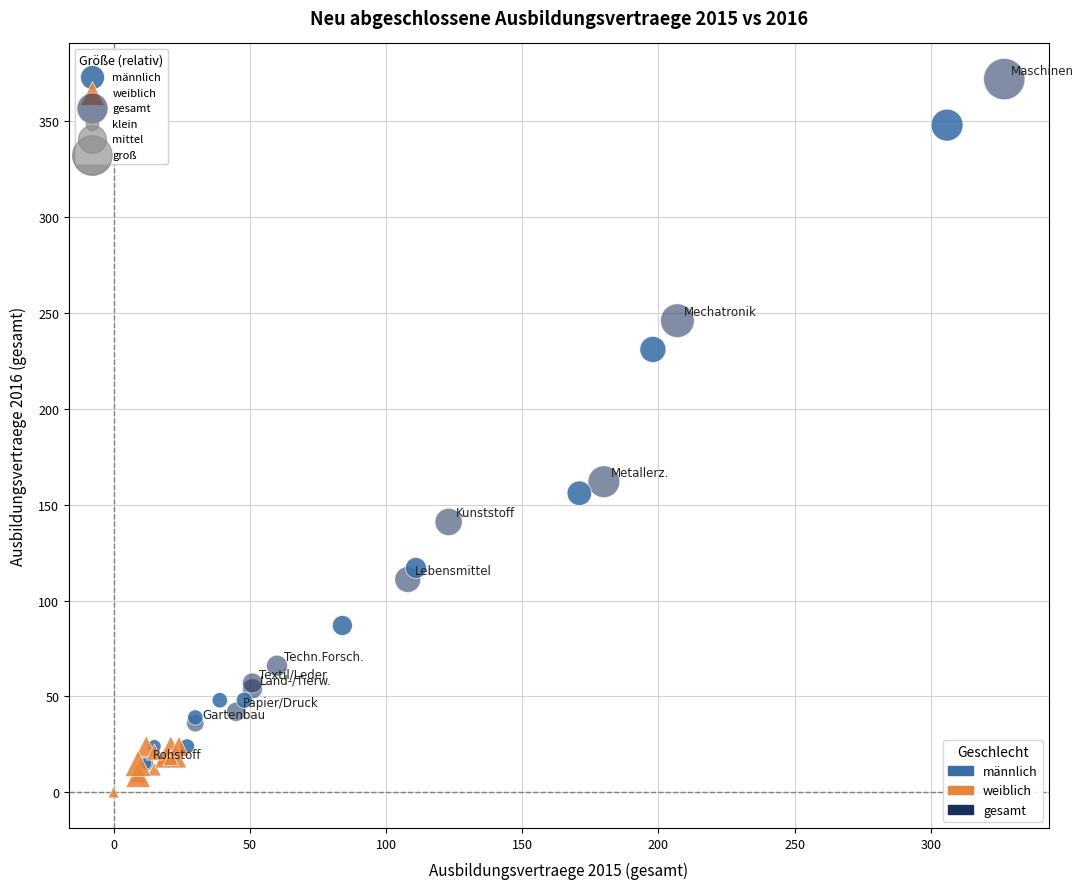

Which series contains the lowest Y value?

weiblich